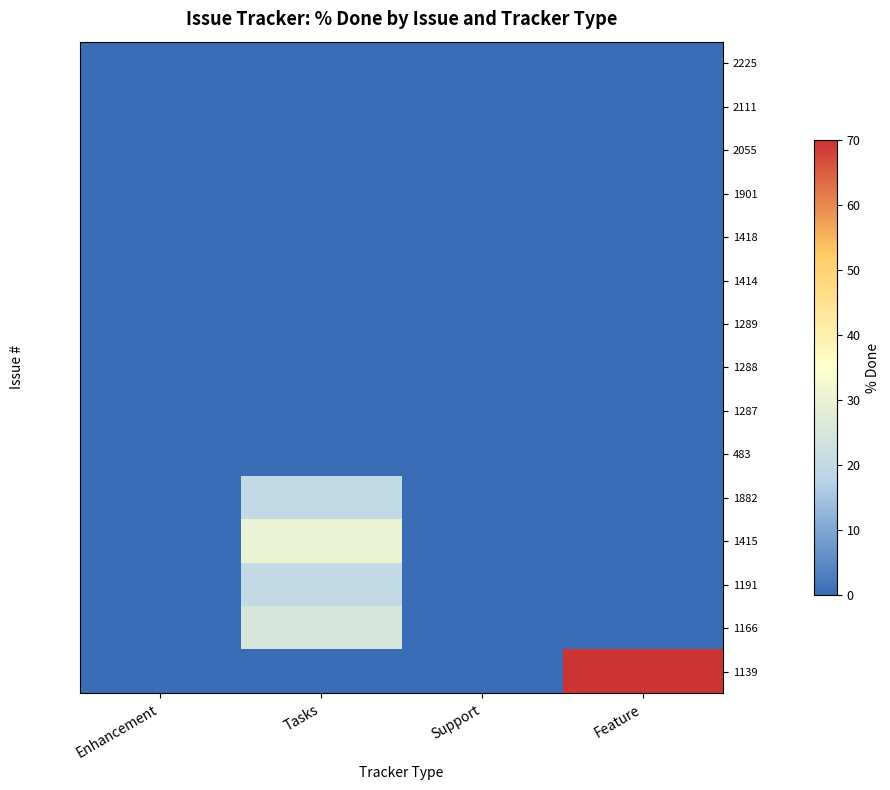

What is the spread (max minus min) of values at Feature?

70